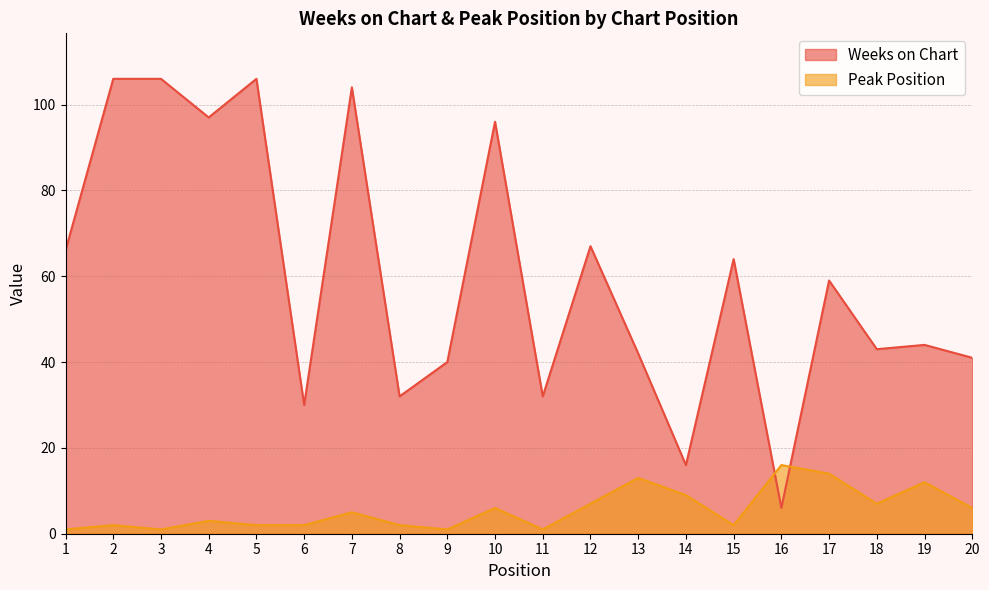

What is the sum of all Weeks on Chart values?

1197